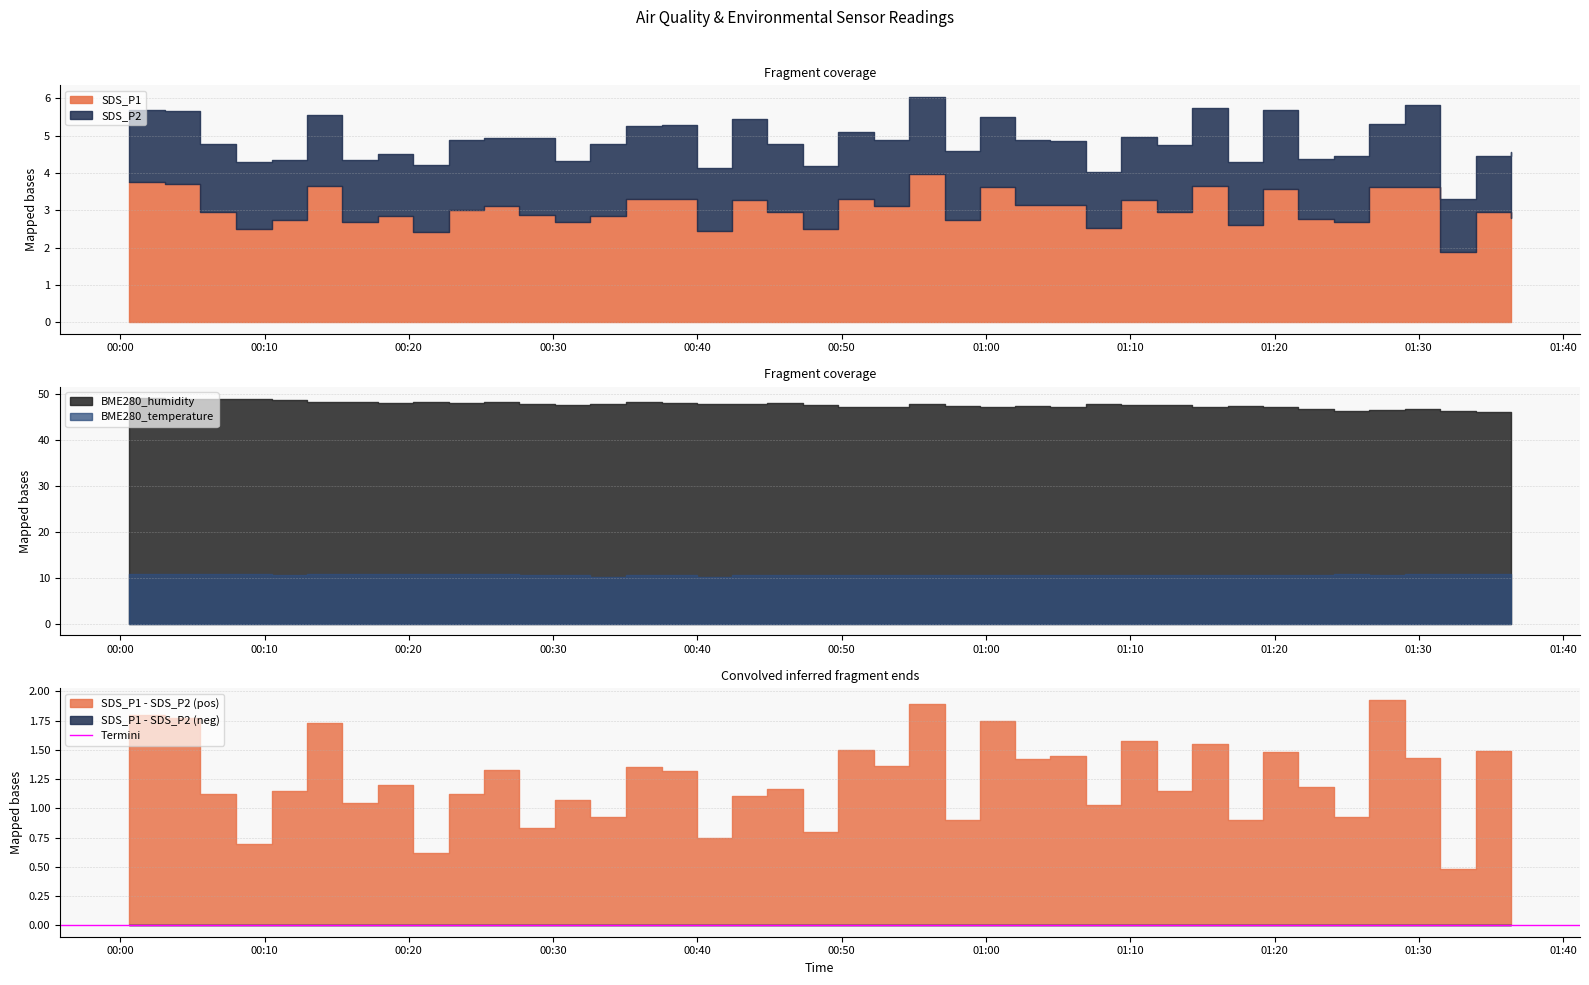

In SDS_P1, how many points are higher than both neighbors (excluding endpoints)?

11